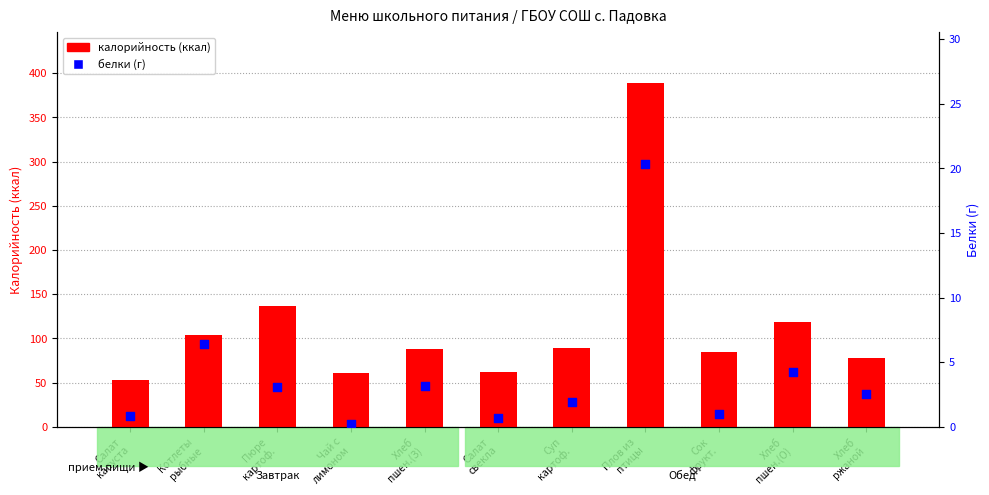

At which category is the sum across all series the highest?

Плов из
птицы